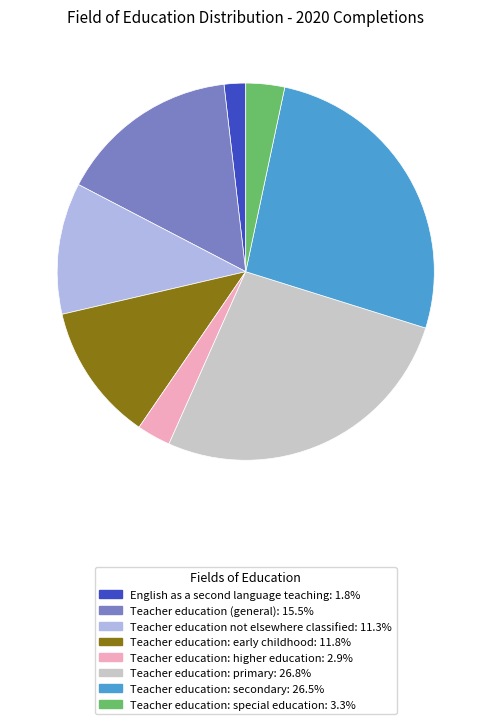

Is it true that Teacher education: primary is 35% of the pie?

False